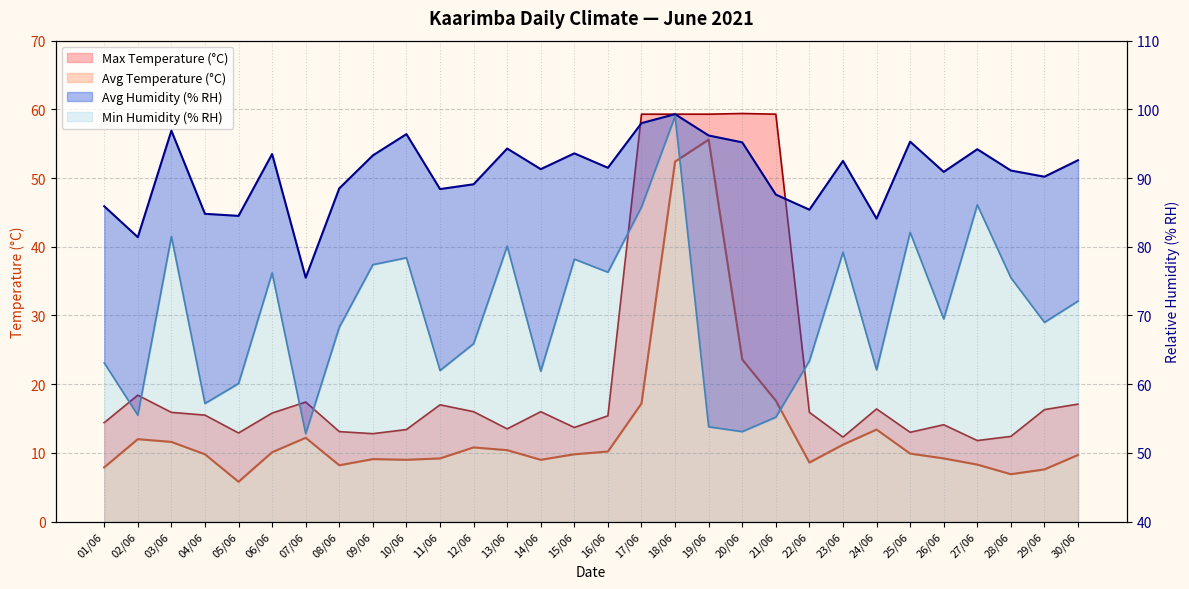

Is the value of Min Humidity (% RH) at 17/06 greater than the value of Max Temperature (°C) at 08/06?

Yes